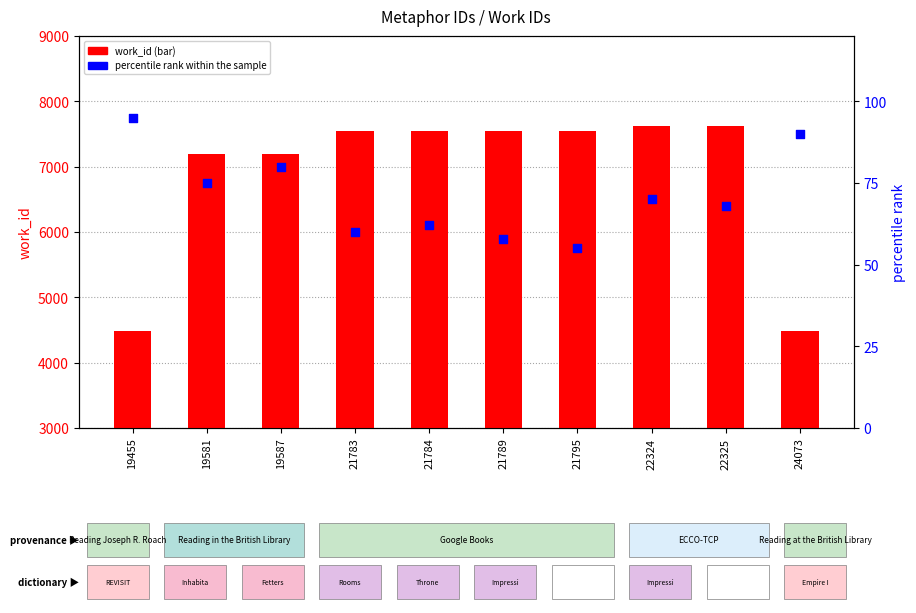

Which series has the largest total across all categories?

work_id